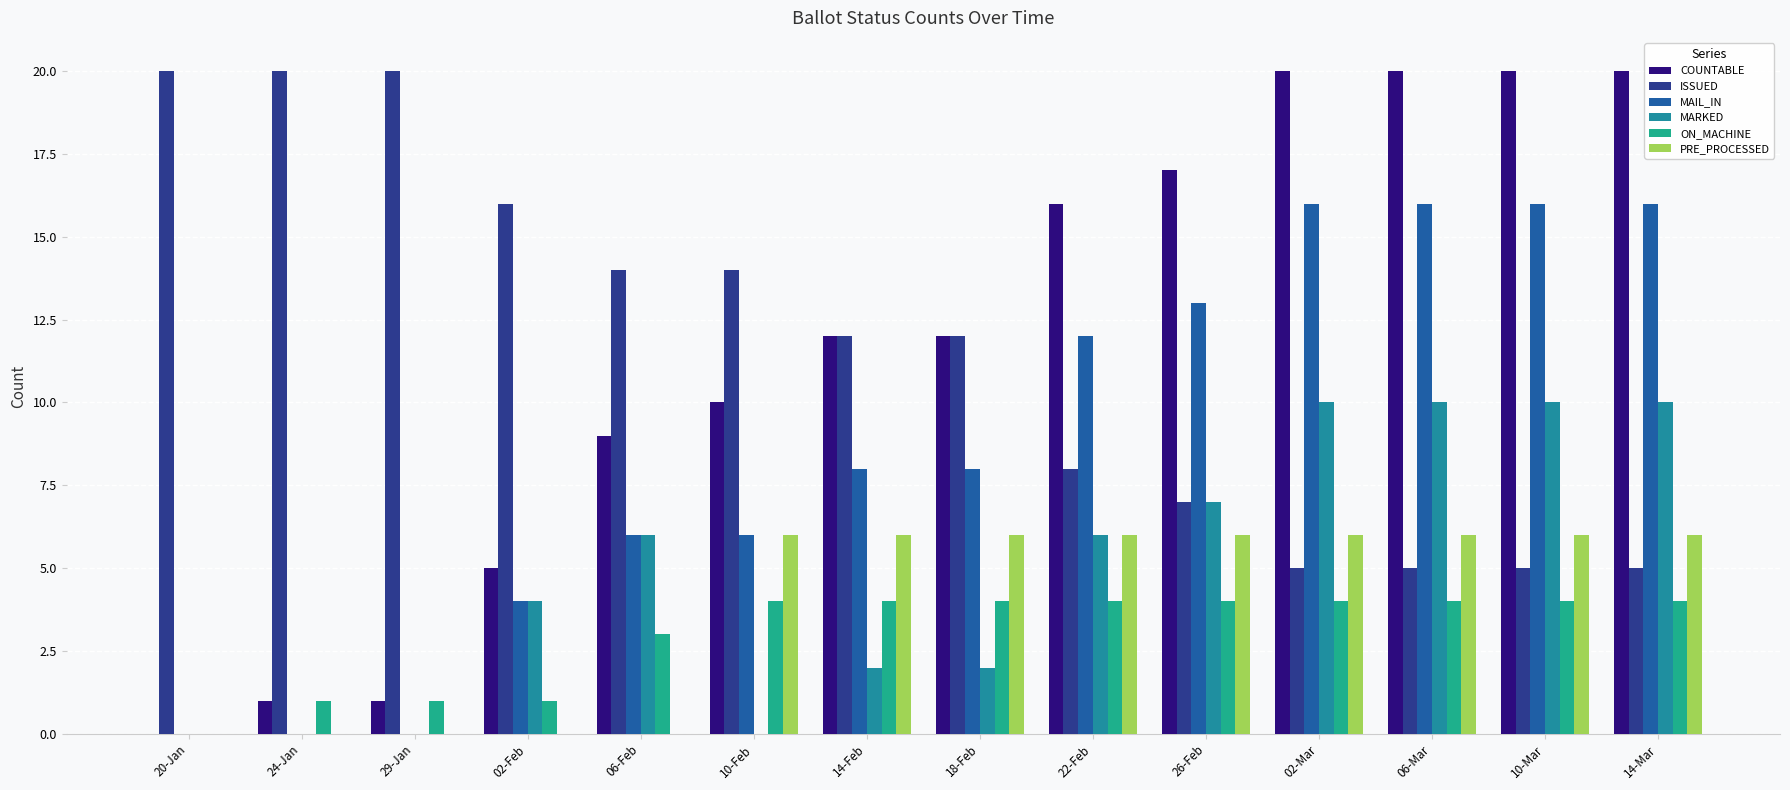

What is the lowest value of the ISSUED series?

5